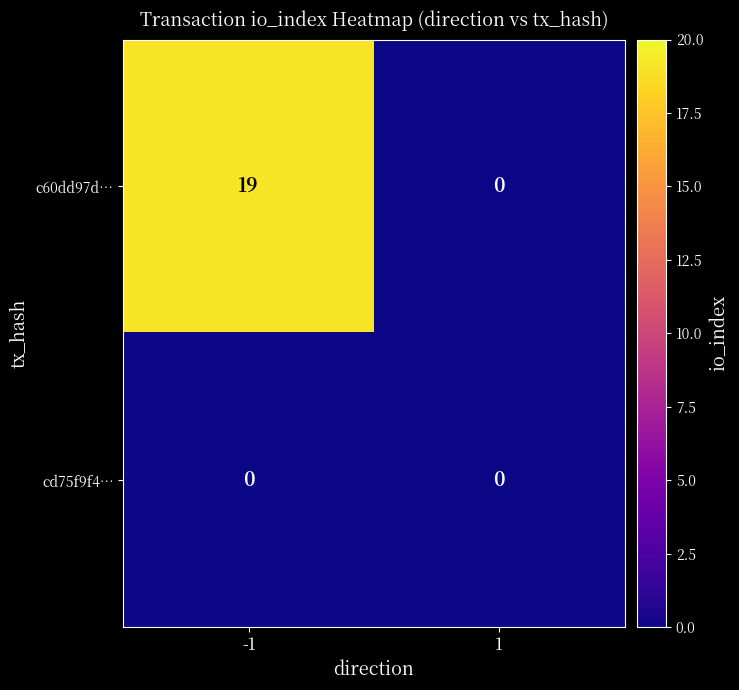

List the series in order of their peak value, lowest first.

cd75f9f4…, c60dd97d…